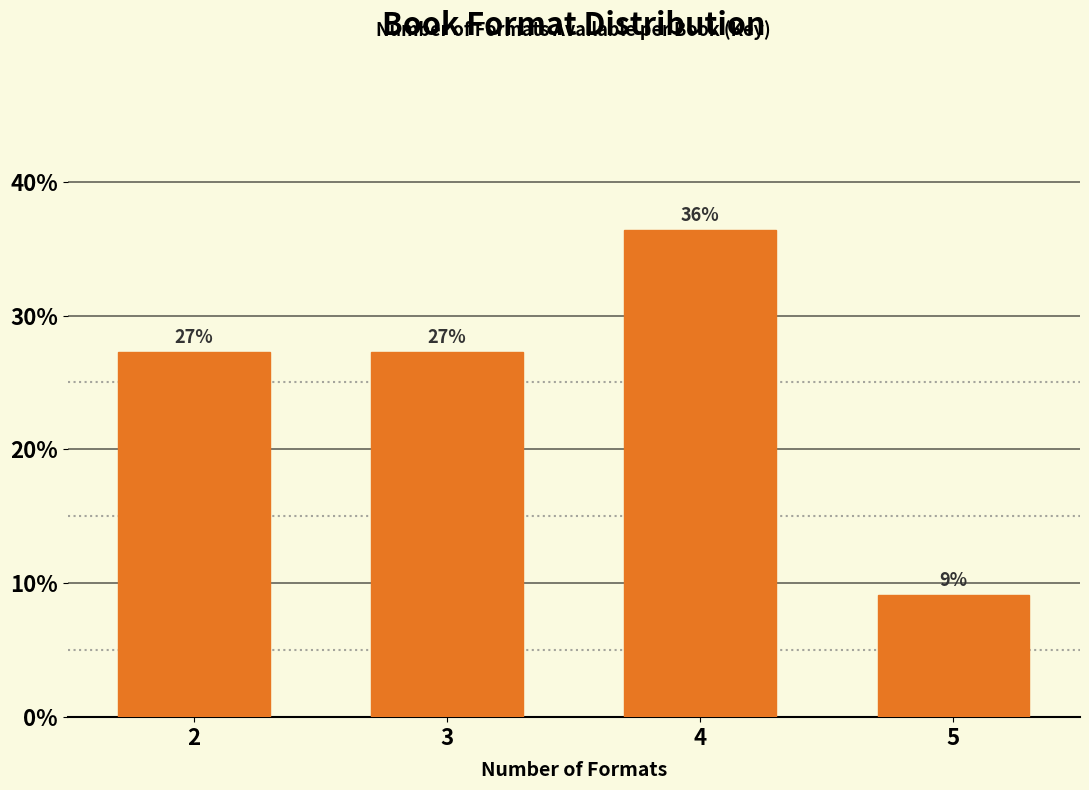

How many bars are there in total?

4